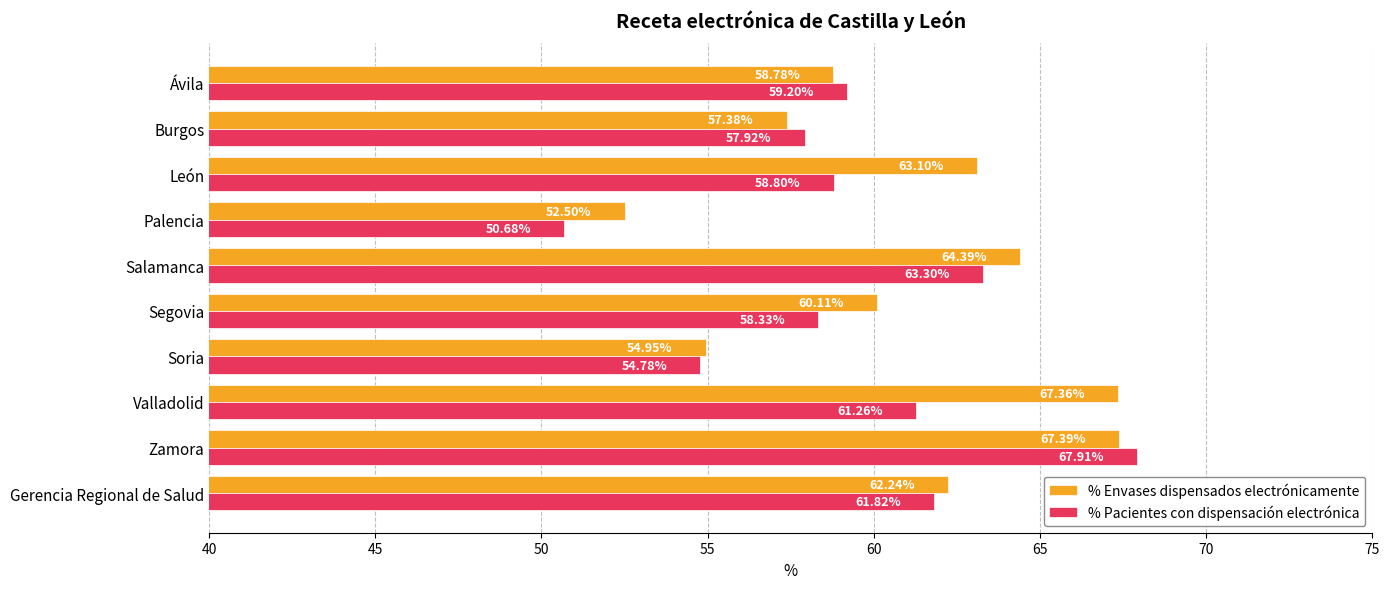

Which series has the widest spread of values?

% Pacientes con dispensación electrónica